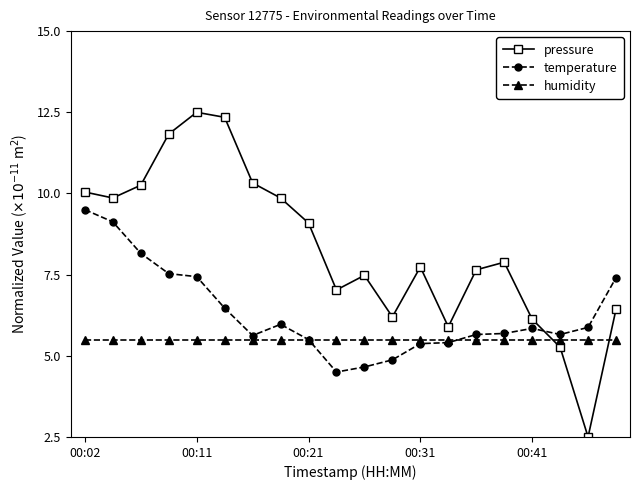

Rank the series by their average value, from highest to lowest.

pressure, temperature, humidity